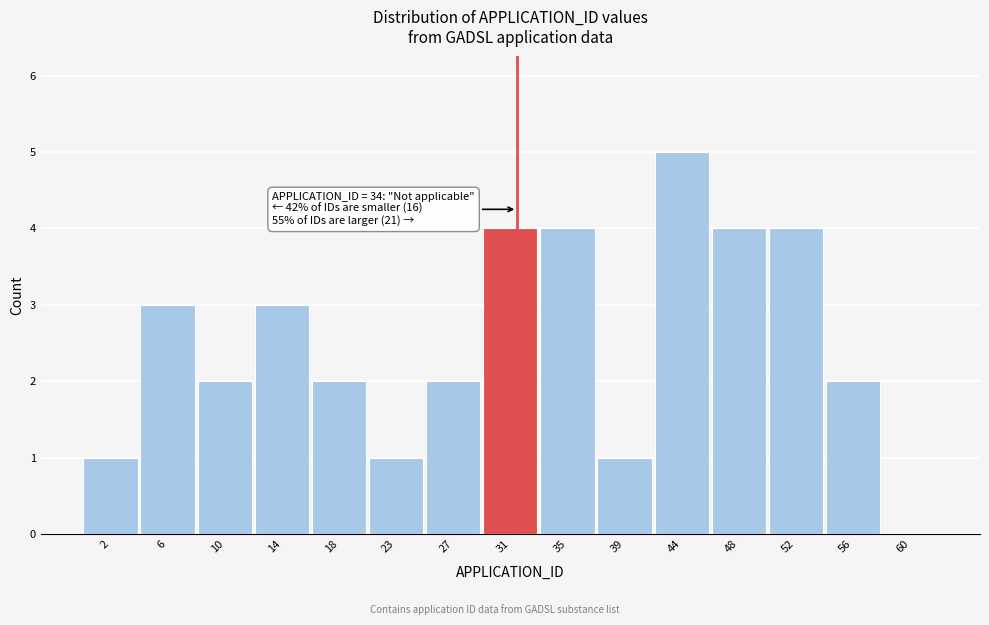

Reading left to right, what are all the values shown in this chart?

2=1	6=3	10=2	14=3	18=2	23=1	27=2	31=4	35=4	39=1	44=5	48=4	52=4	56=2	60=0